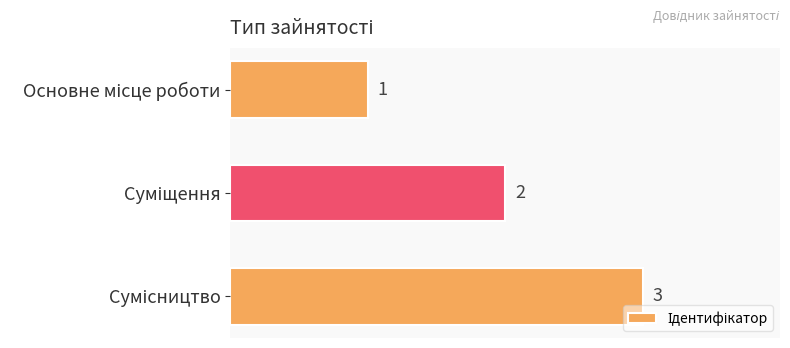

What is the value of the 1st bar from the top?

1